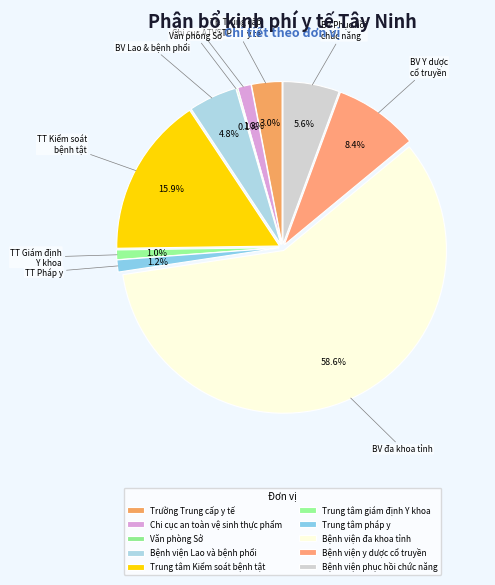

To the nearest percent, what percentage of the pie is Trung tâm giám định Y khoa?

1%